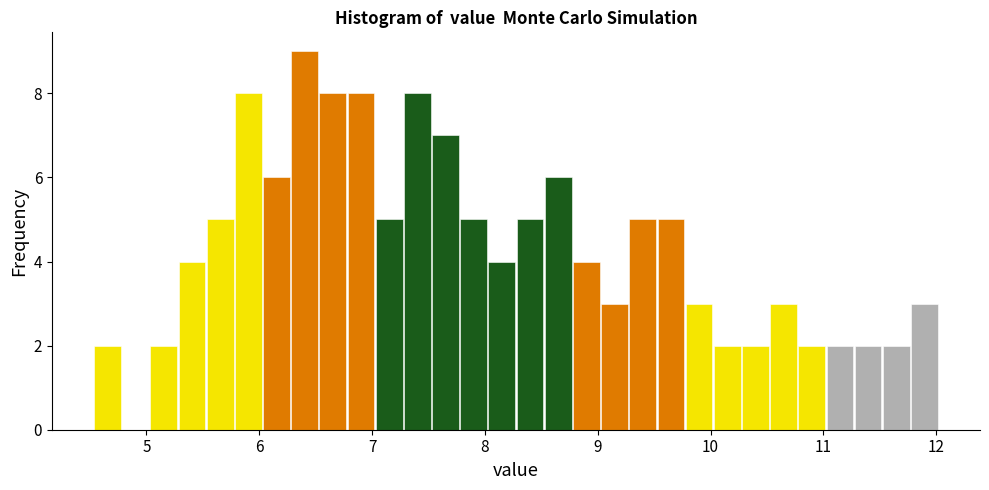

Read against the x-axis, roughly where is the centre of the tallest bar?

6.4